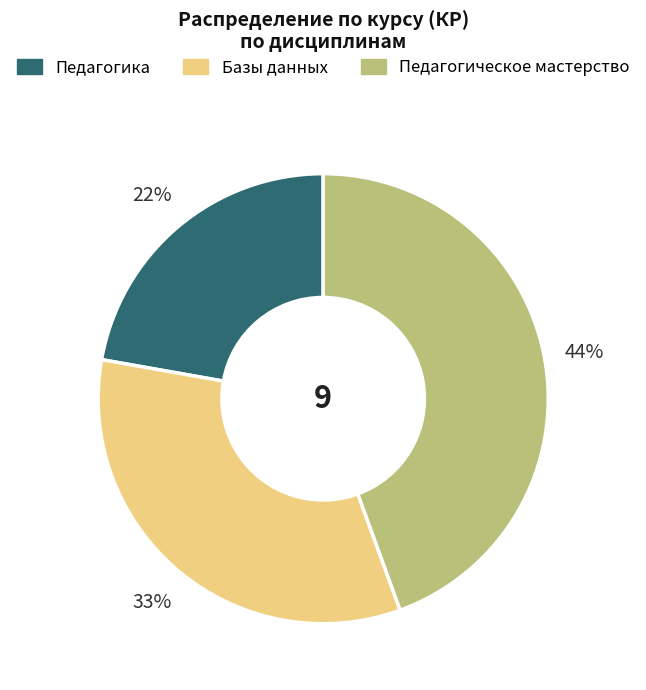

Rank the categories by value from highest to lowest.

Педагогическое мастерство, Базы данных, Педагогика